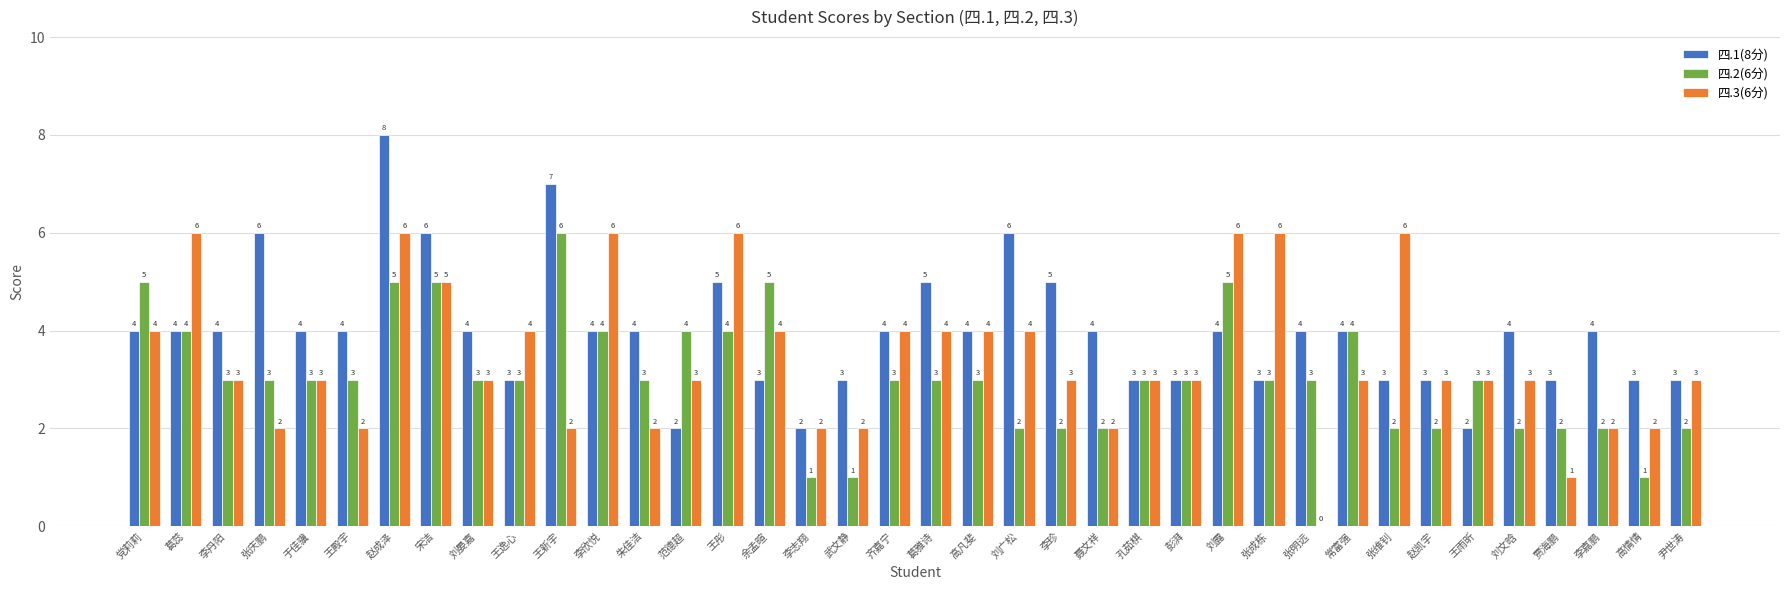

Is the value of 四.2(6分) at 王殿宇 greater than the value of 四.3(6分) at 宋洁?

No